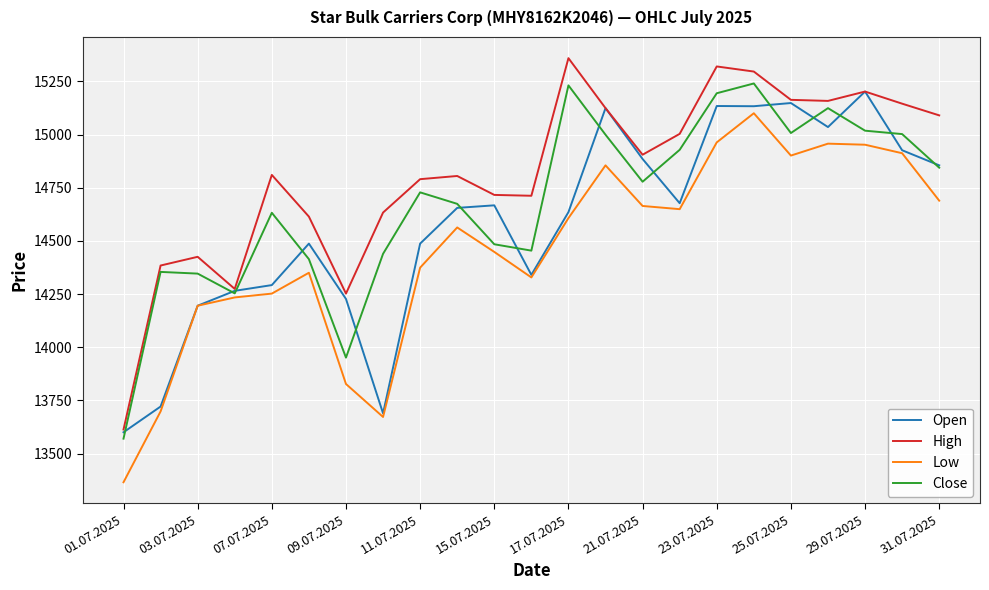

Which series has the largest total across all categories?

High